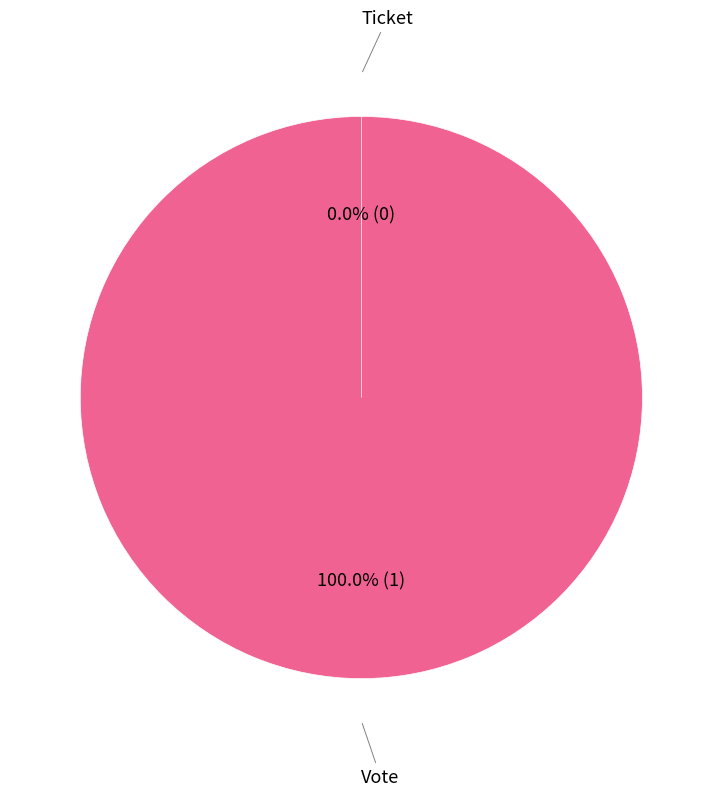

Does any single category account for the majority?

Yes